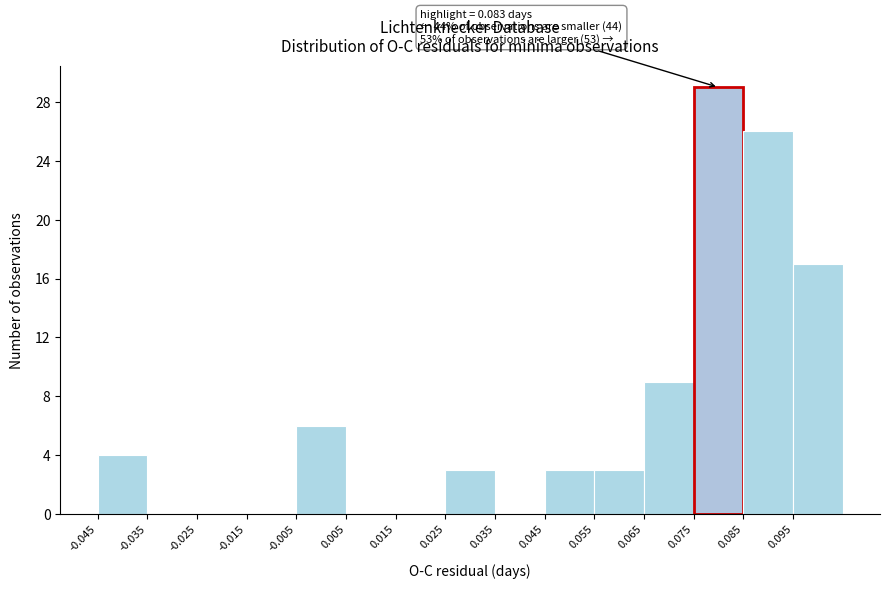

Over which range of the x-axis is the bar tallest?

0.075 to 0.085